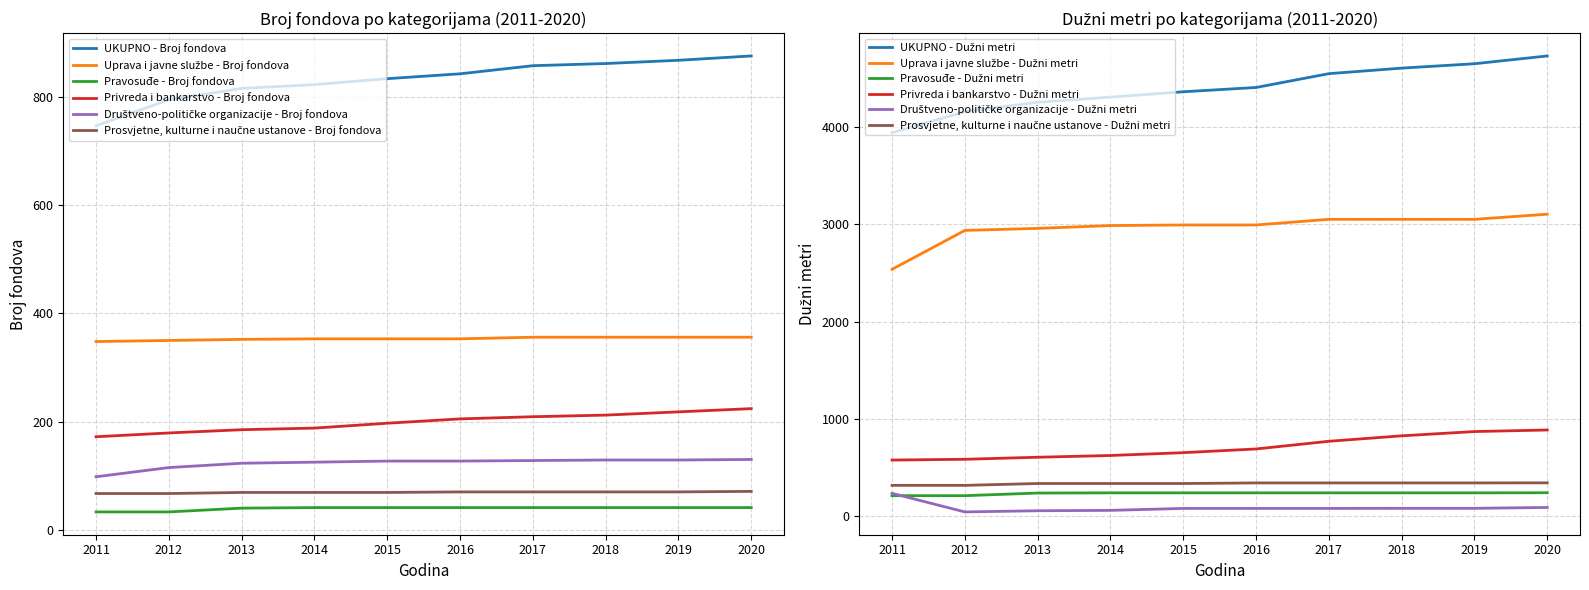

True or false: UKUPNO - Broj fondova has more than 0 interior local peaks.

False